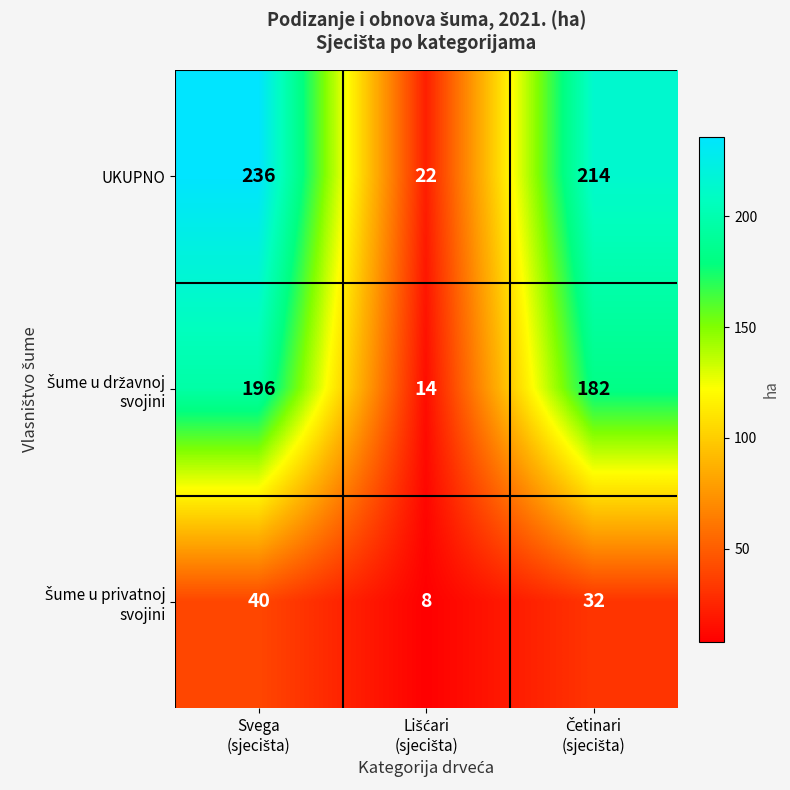

Count the number of categories in the chart.

3